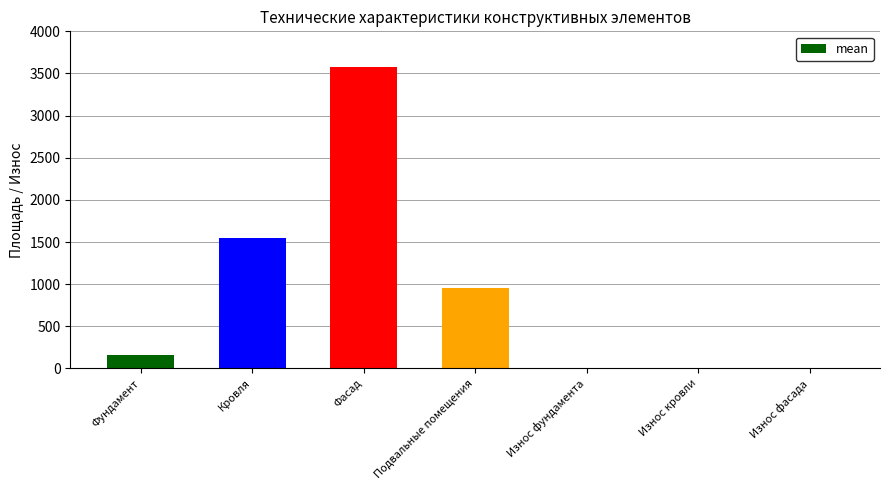

What is the sum of the values at Подвальные помещения and Фасад?

4540.2